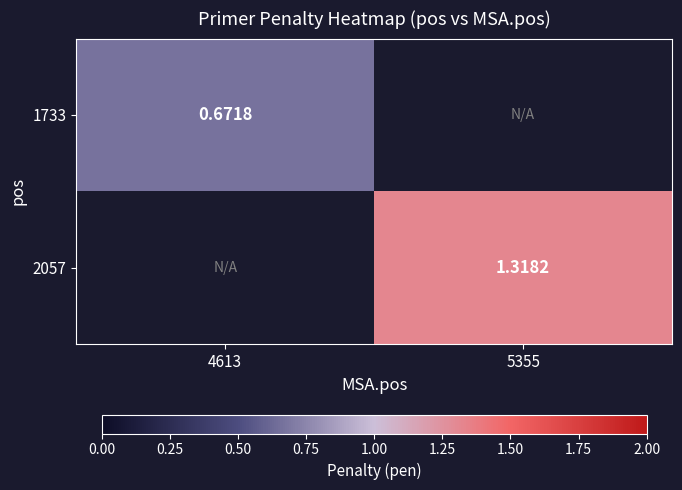

At how many categories does at least one series exceed 1?

1